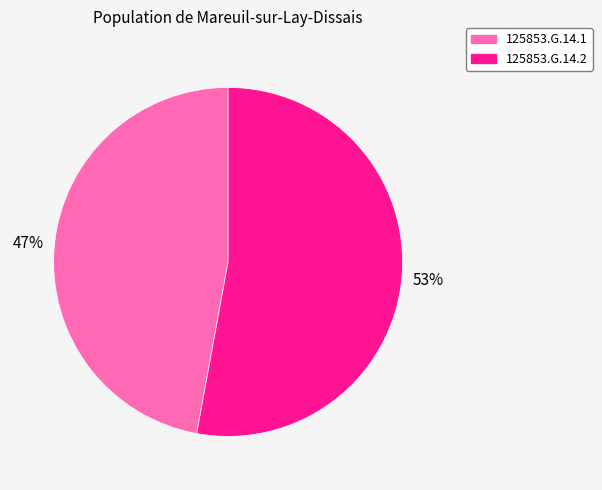

Count the number of slices in the pie.

2